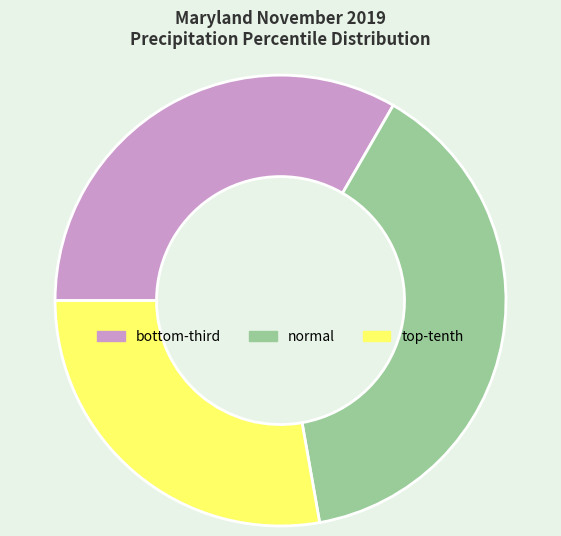

Does any single category account for the majority?

No